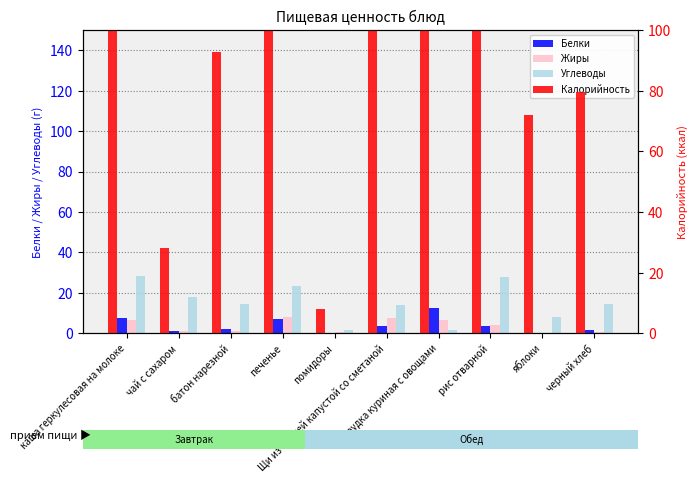

Which has a higher value, помидоры or черный хлеб?

черный хлеб